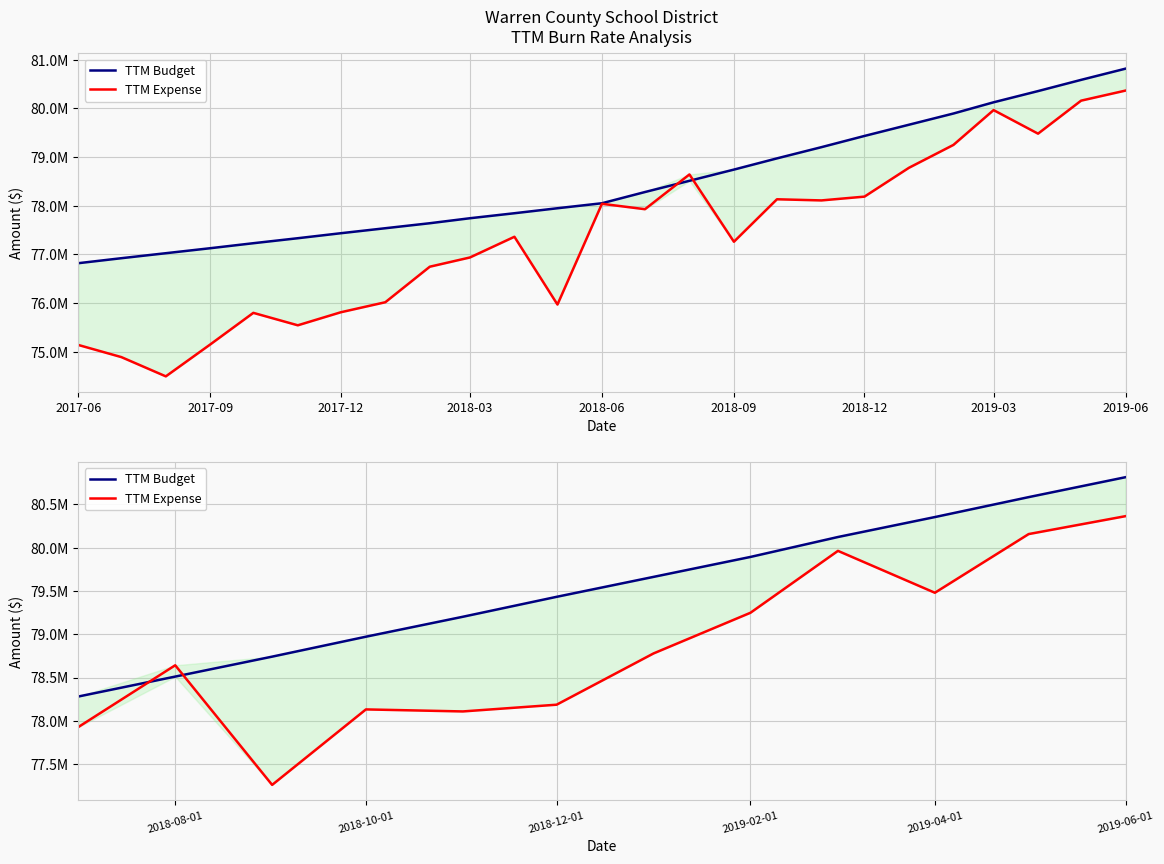

True or false: TTM Budget has more than 0 interior local peaks.

False